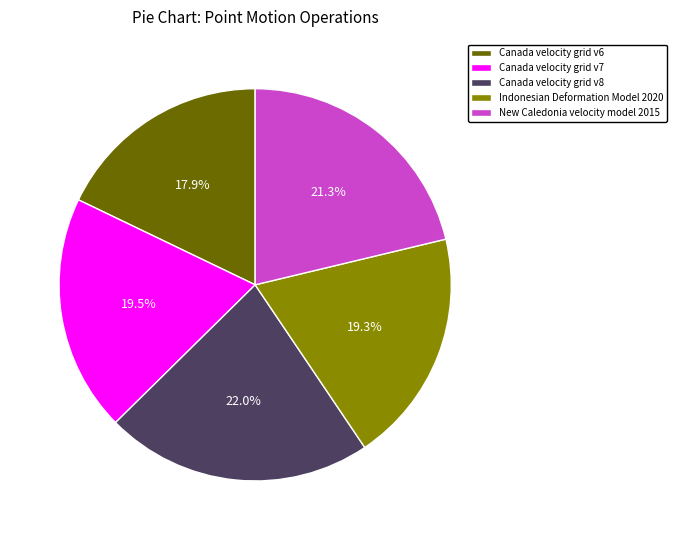

How many slices are in this pie chart?

5